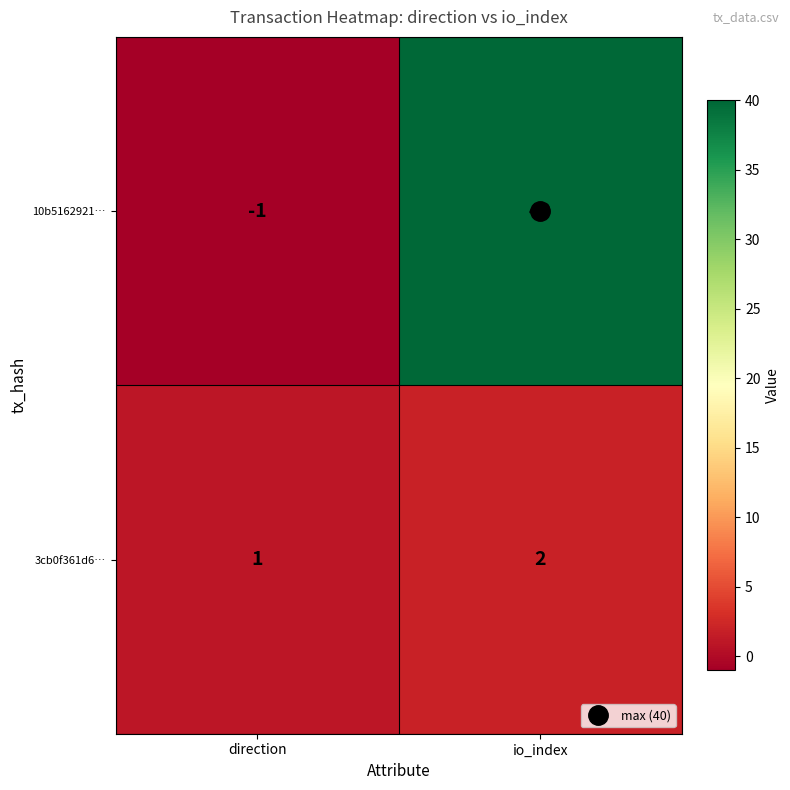

Between direction and io_index, which series saw the biggest shift?

10b5162921…